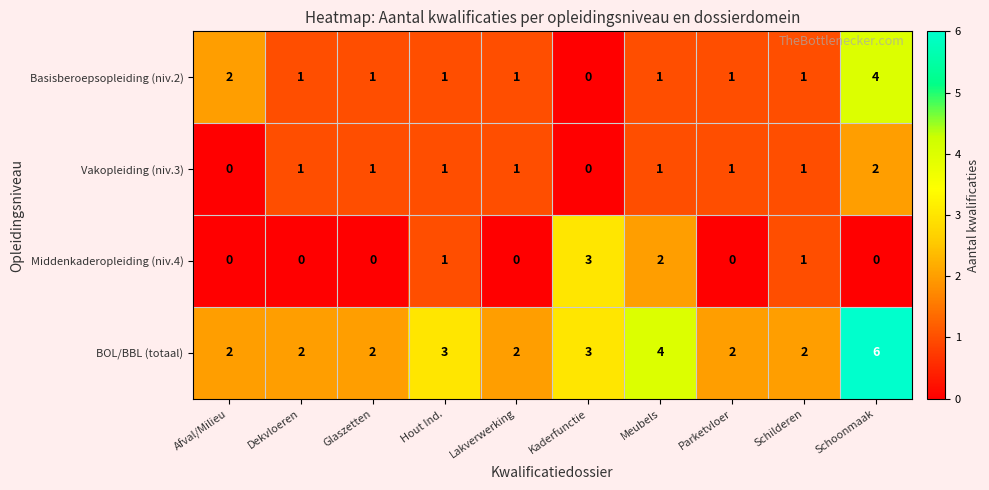

At which label is Basisberoepsopleiding (niv.2) closest to 2?

Afval/Milieu